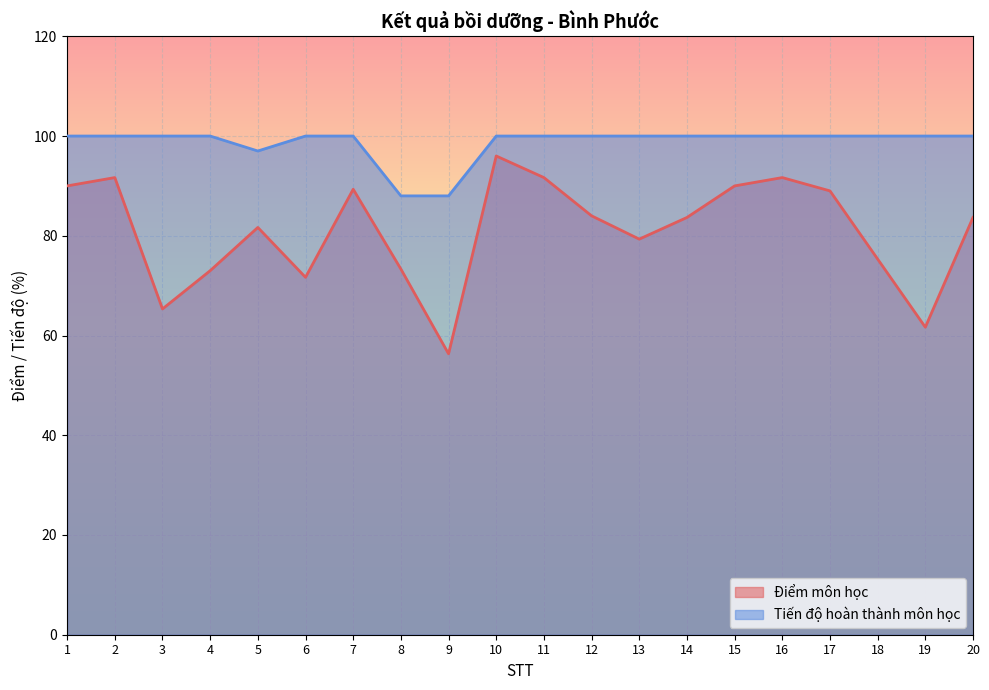

Reading right to left, extract all data points from this chart.

Điểm môn học: 83.7	61.7	75.3	89.0	91.7	90.0	83.7	79.3	84.0	91.7	96.0	56.3	73.3	89.3	71.7	81.7	73.0	65.3	91.7	90.0
Tiến độ hoàn thành môn học: 100.0	100.0	100.0	100.0	100.0	100.0	100.0	100.0	100.0	100.0	100.0	88.0	88.0	100.0	100.0	97.0	100.0	100.0	100.0	100.0